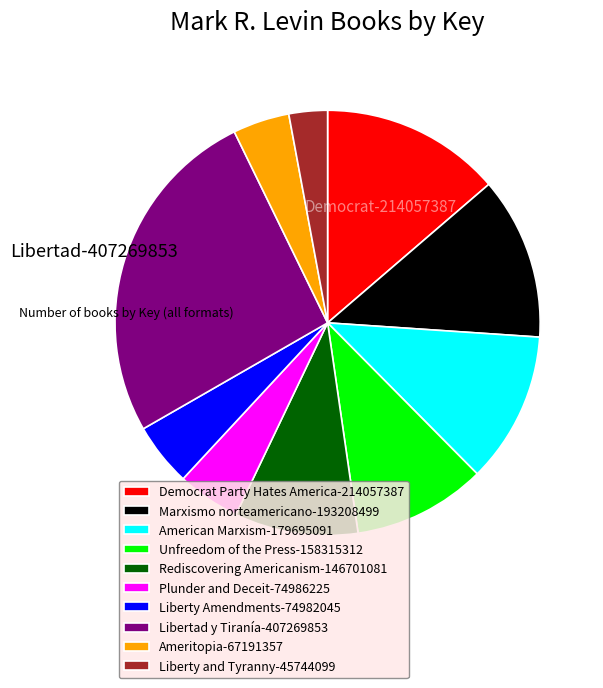

How many segments does this pie chart have?

10